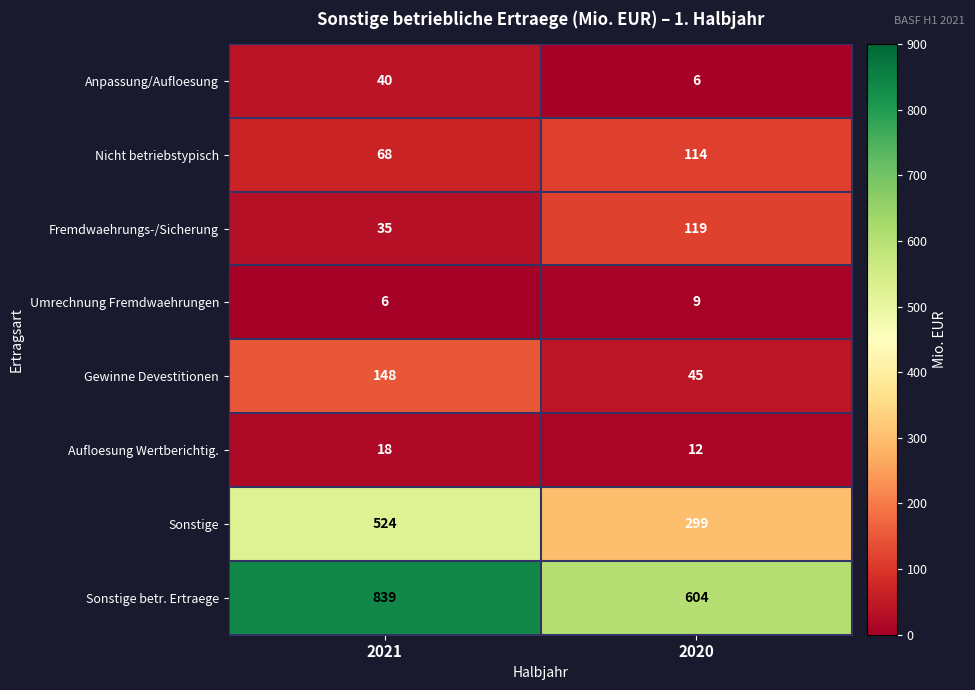

Rank the series by their maximum value, from highest to lowest.

Sonstige betr. Ertraege, Sonstige, Gewinne Devestitionen, Fremdwaehrungs-/Sicherung, Nicht betriebstypisch, Anpassung/Aufloesung, Aufloesung Wertberichtig., Umrechnung Fremdwaehrungen